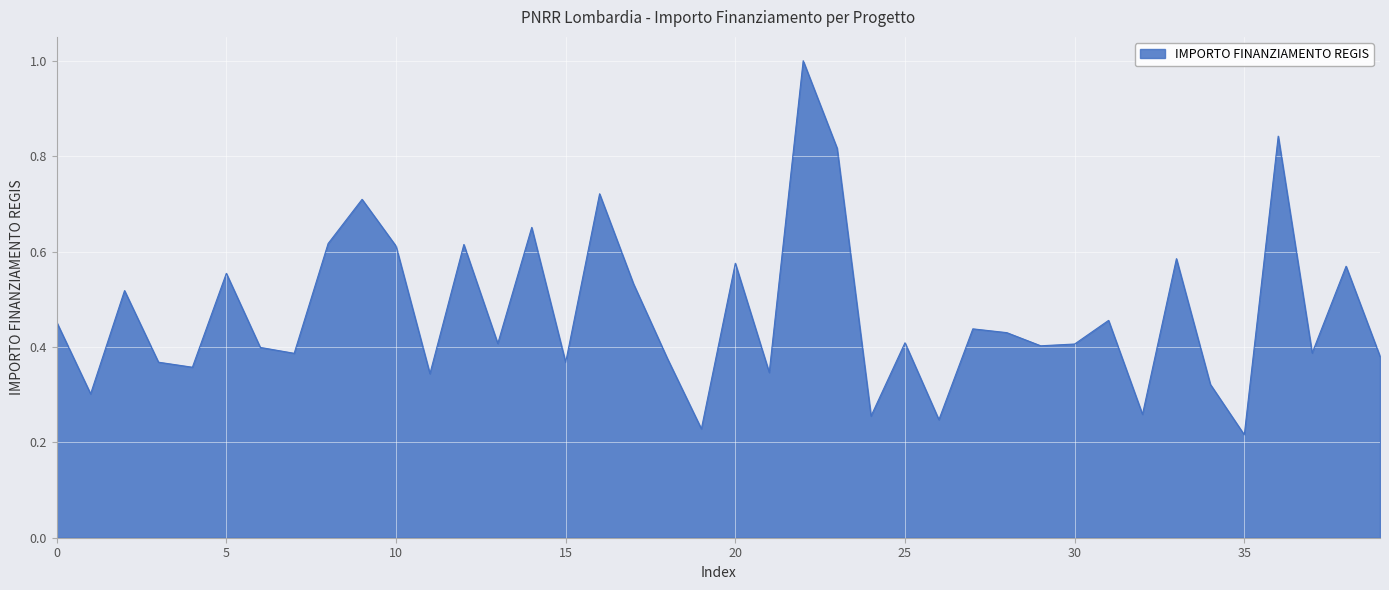

Does the chart have visible grid lines?

Yes